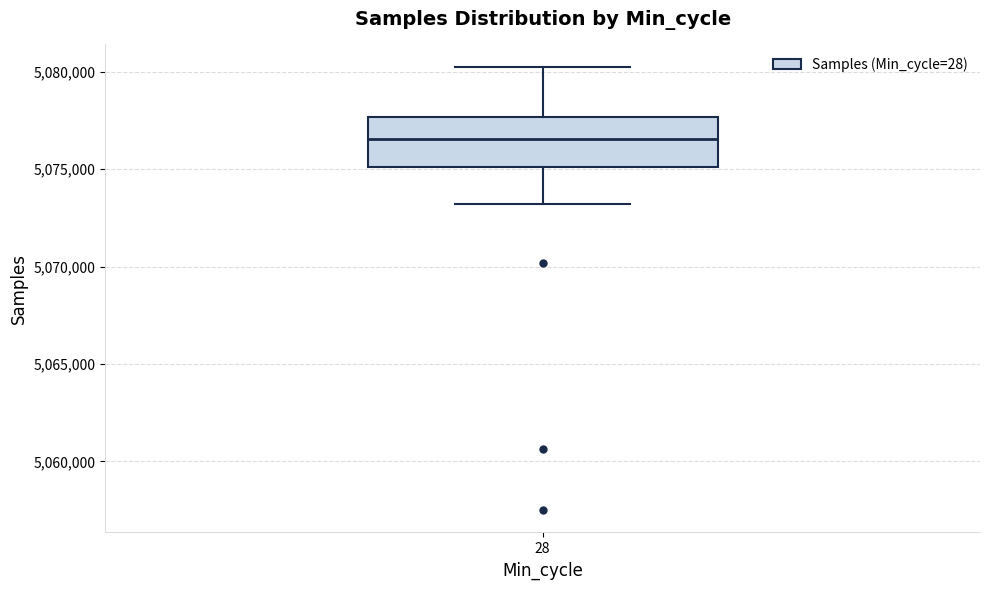

Transcribe this box plot: give where the median line is, the range the box spans, and where the two whiskers end, as read against the y-axis. The values are not printed on the chart, so give them approximately, as read against the axis.

median 5076500, box 5075000 to 5077500, whiskers 5073000 to 5080500